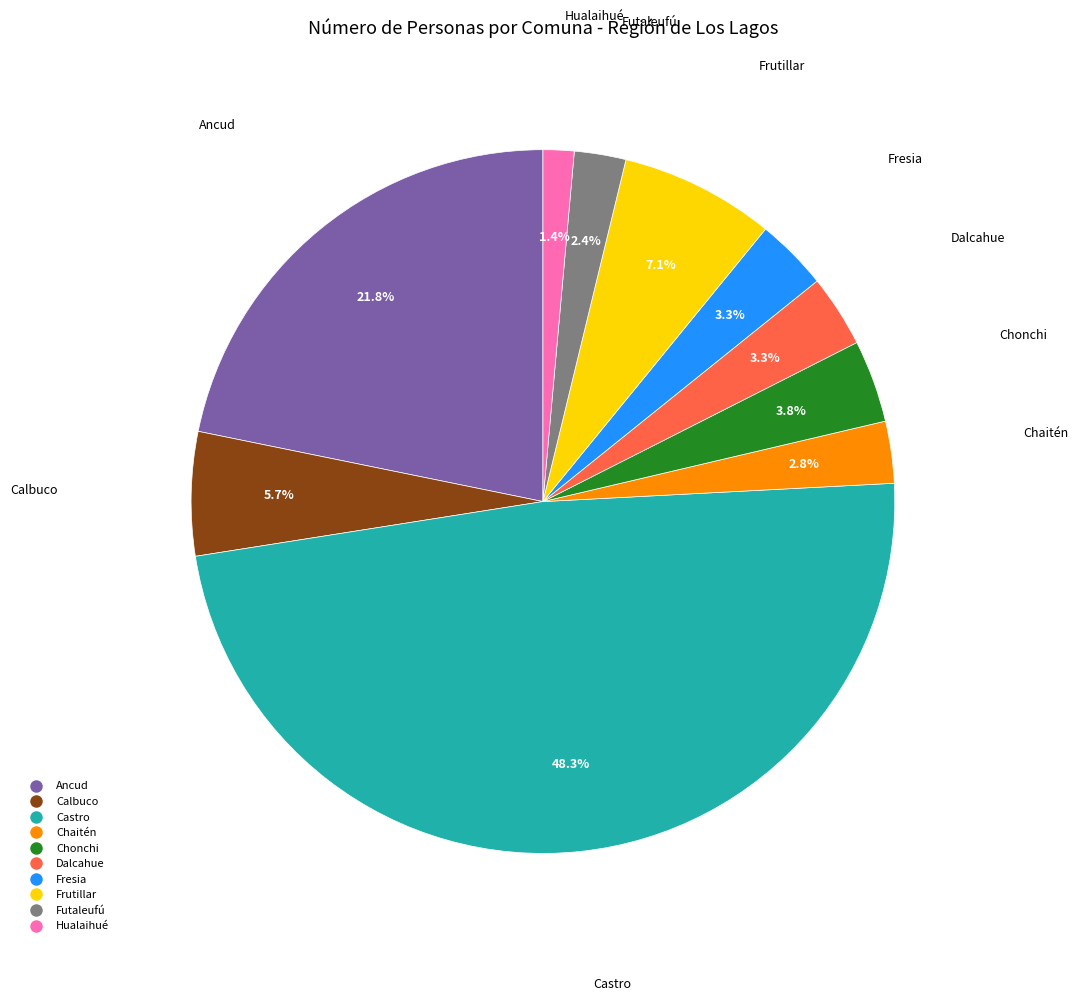

How many segments does this pie chart have?

10